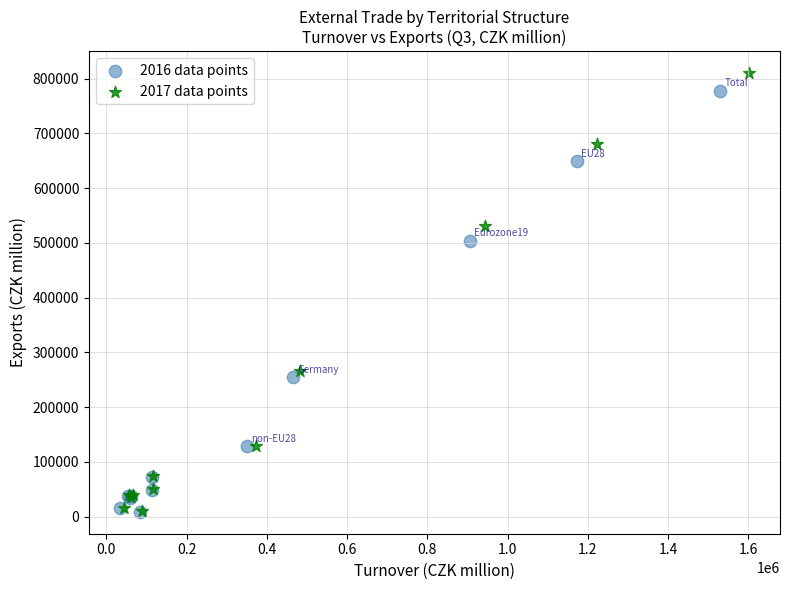

Which series has the widest spread of Y values?

2017 data points